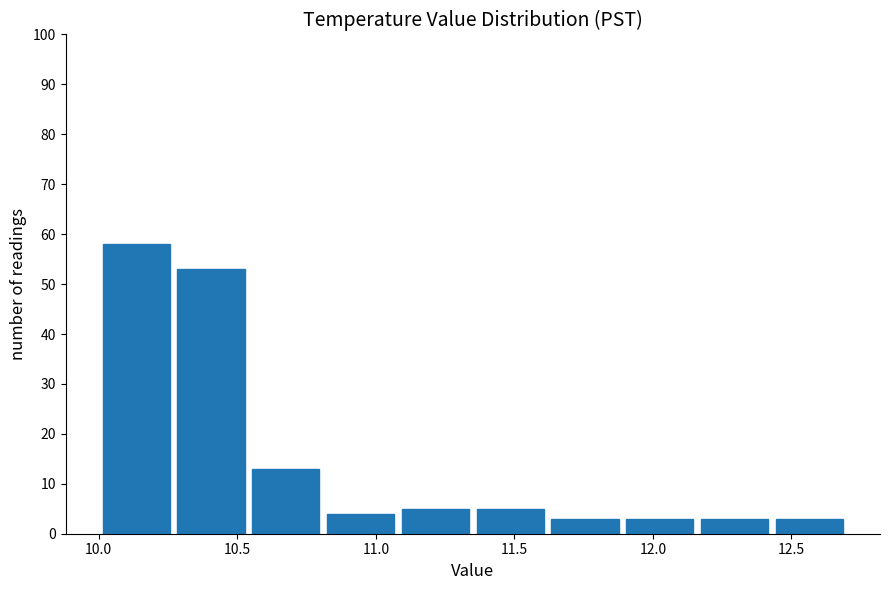

Reading left to right, transcribe this chart: for each bar, give the range it covers on the x-axis and its height. Neither the bar edges nor the heights are printed on the chart, so give them approximately, as read against the axes.

10.00 to 10.27: 58
10.27 to 10.54: 53
10.54 to 10.81: 13
10.81 to 11.08: 4
11.08 to 11.35: 5
11.35 to 11.62: 5
11.62 to 11.89: 3
11.89 to 12.16: 3
12.16 to 12.43: 3
12.43 to 12.70: 3